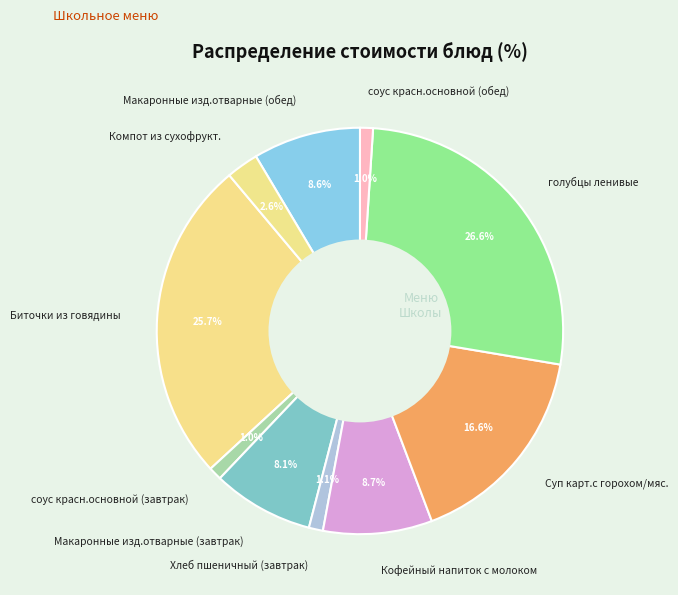

Which category has the biggest portion of the pie?

голубцы ленивые